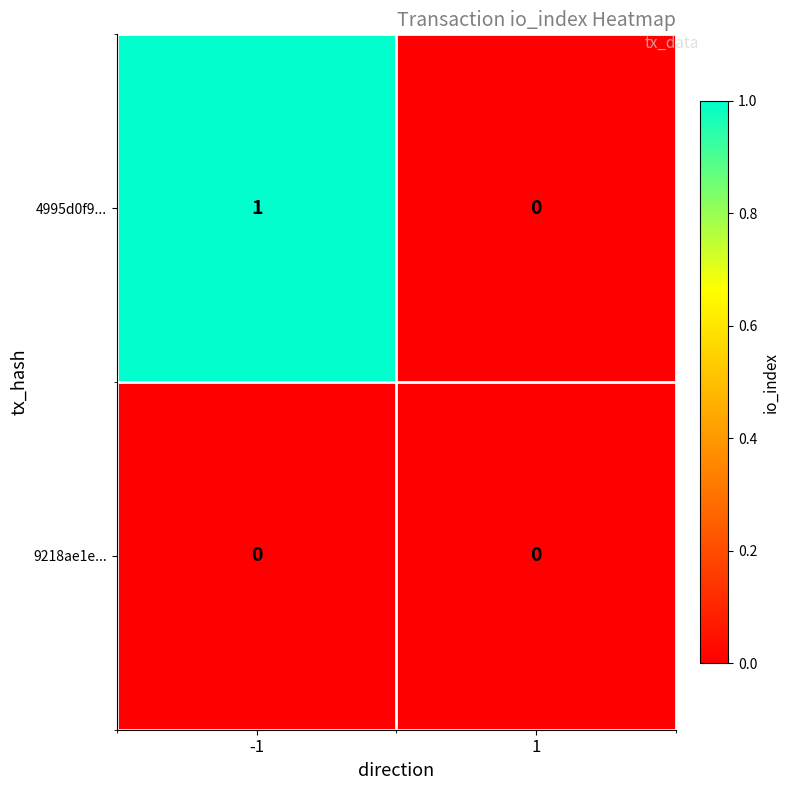

Rank the series by their maximum value, from lowest to highest.

9218ae1e..., 4995d0f9...